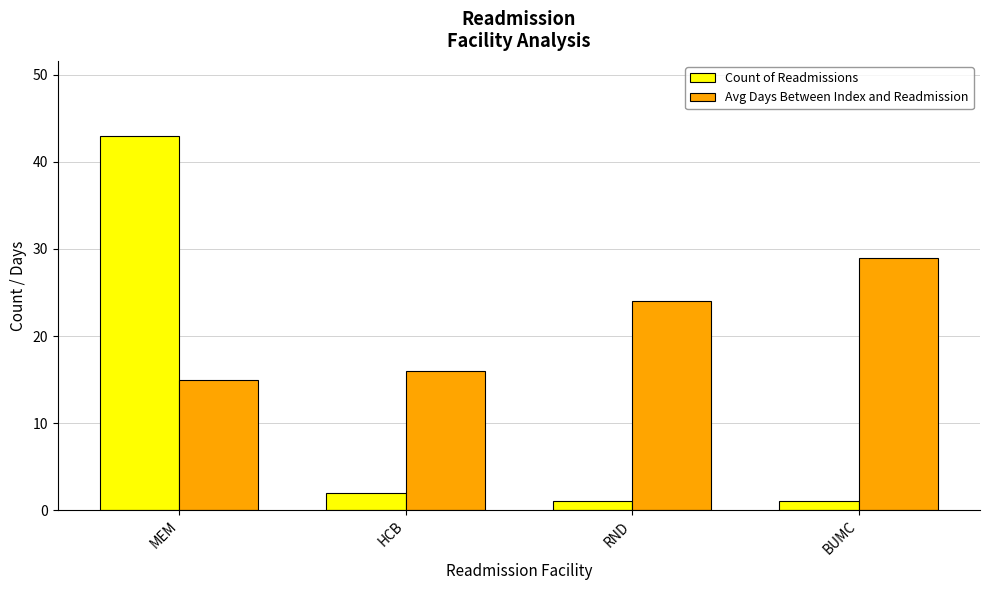

Reading left to right, list all the values displayed in this chart.

Count of Readmissions: MEM=43	HCB=2	RND=1	BUMC=1
Avg Days Between Index and Readmission: MEM=15	HCB=16	RND=24	BUMC=29